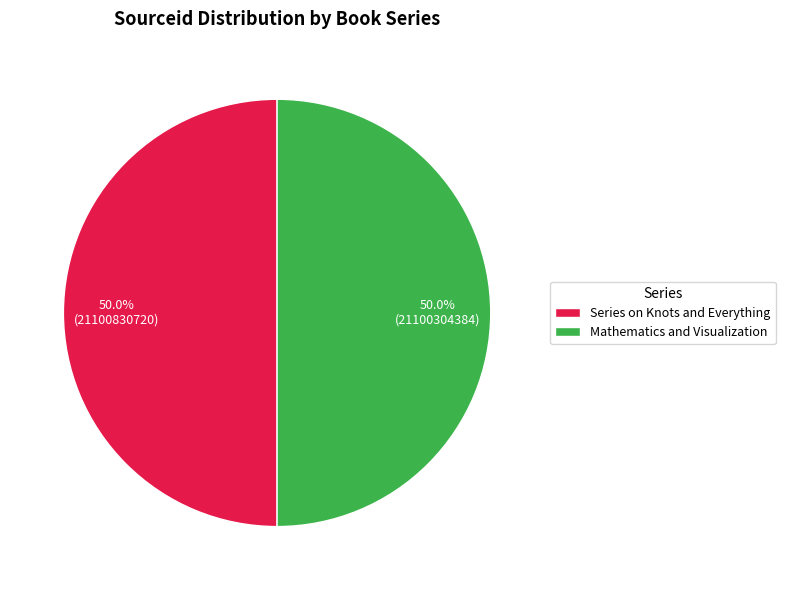

Is it true that Series on Knots and Everything is 44% of the pie?

False